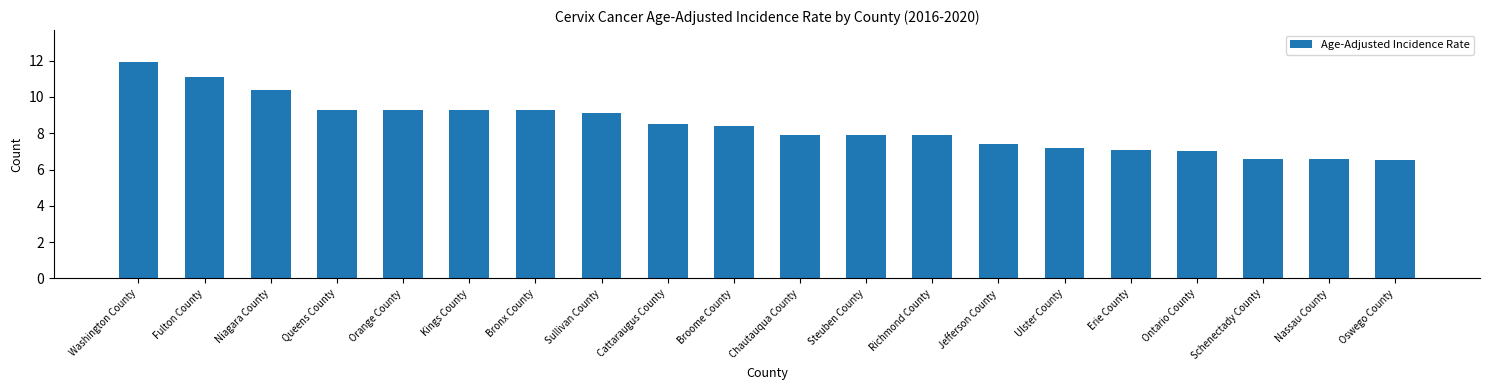

What is the greatest value displayed?

11.9